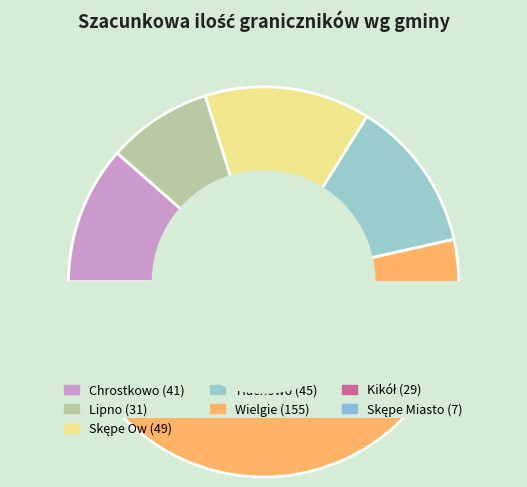

How many slices are in this pie chart?

7